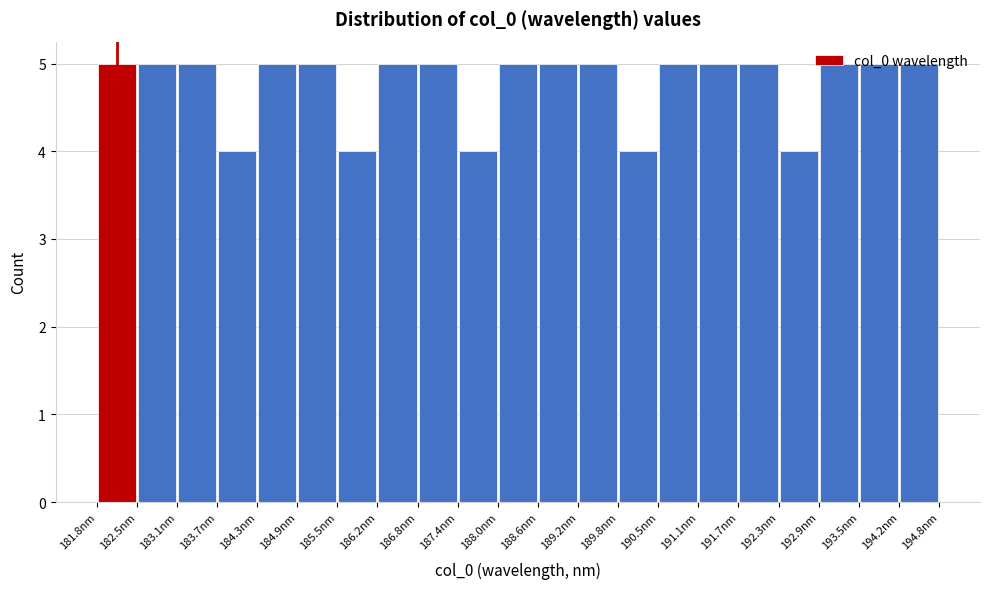

Reading left to right, list every bar in this chart as the range it spans on the x-axis followed by its height. Neither the bar edges nor the heights are printed on the chart, so give them approximately, as read against the axes.

181.8 to 182.5: 5
182.5 to 183.1: 5
183.1 to 183.7: 5
183.7 to 184.3: 4
184.3 to 184.9: 5
184.9 to 185.5: 5
185.5 to 186.2: 4
186.2 to 186.8: 5
186.8 to 187.4: 5
187.4 to 188.0: 4
188.0 to 188.6: 5
188.6 to 189.2: 5
189.2 to 189.8: 5
189.8 to 190.5: 4
190.5 to 191.1: 5
191.1 to 191.7: 5
191.7 to 192.3: 5
192.3 to 192.9: 4
192.9 to 193.5: 5
193.5 to 194.2: 5
194.2 to 194.8: 5